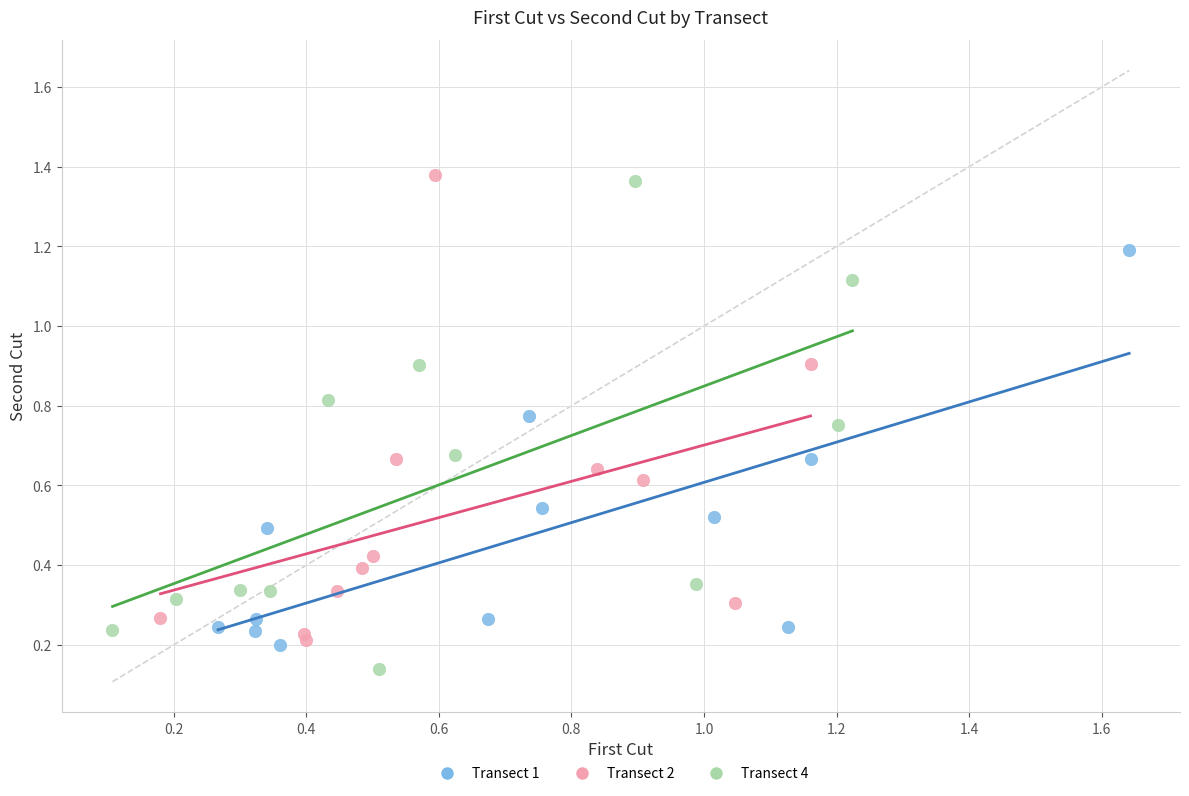

Which series has the largest Y range (max minus min)?

Transect 4